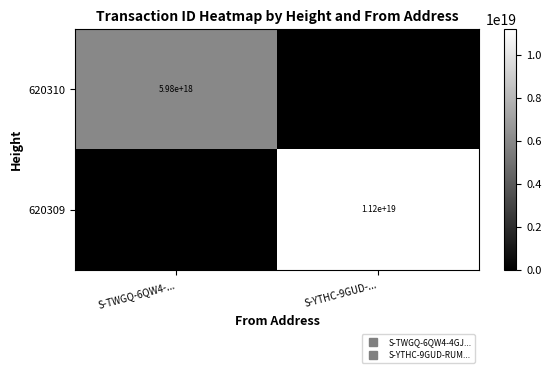

Where is 620310 nearest to the value 2992221963358676480?

S-TWGQ-6QW4-...